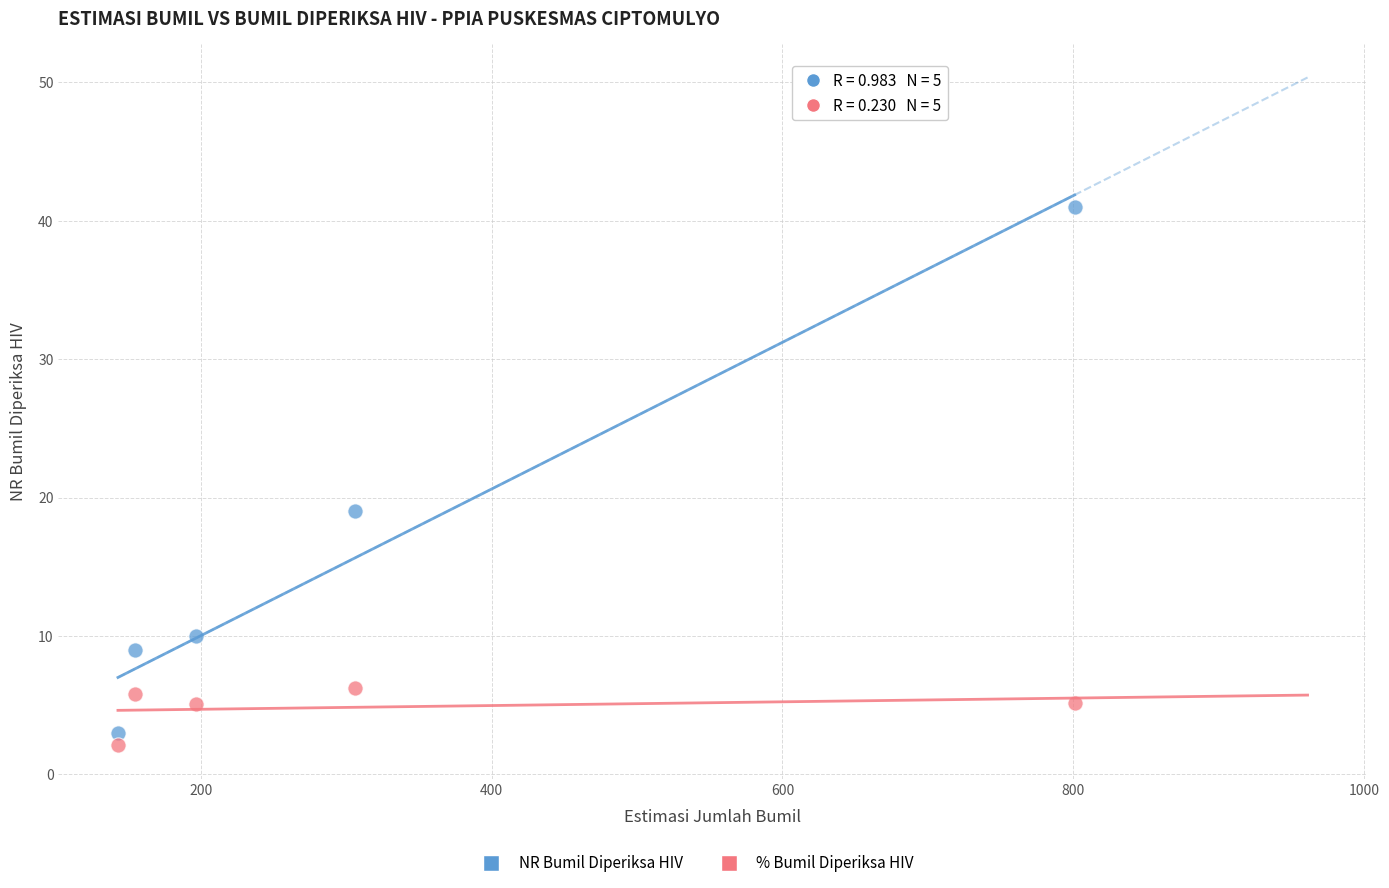

Across all series, what Y value is closest to 21?

19.0